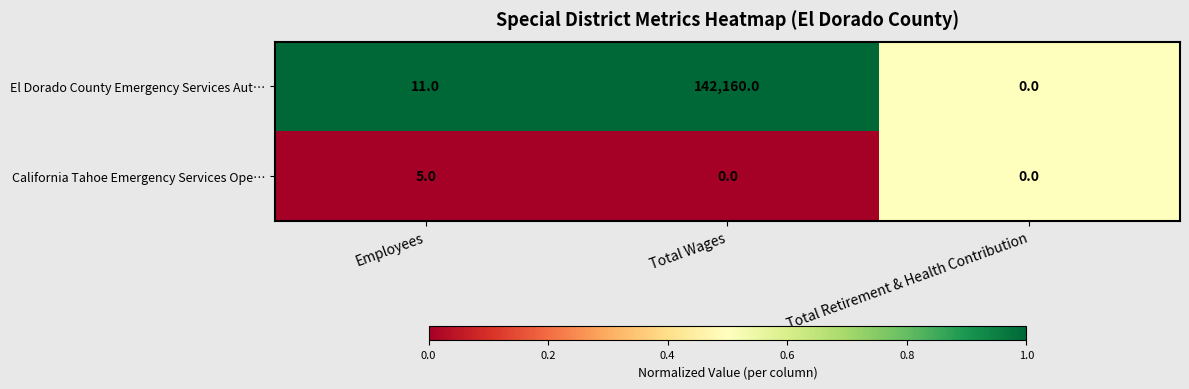

Which series has the largest range (max minus min)?

El Dorado County Emergency Services Aut…